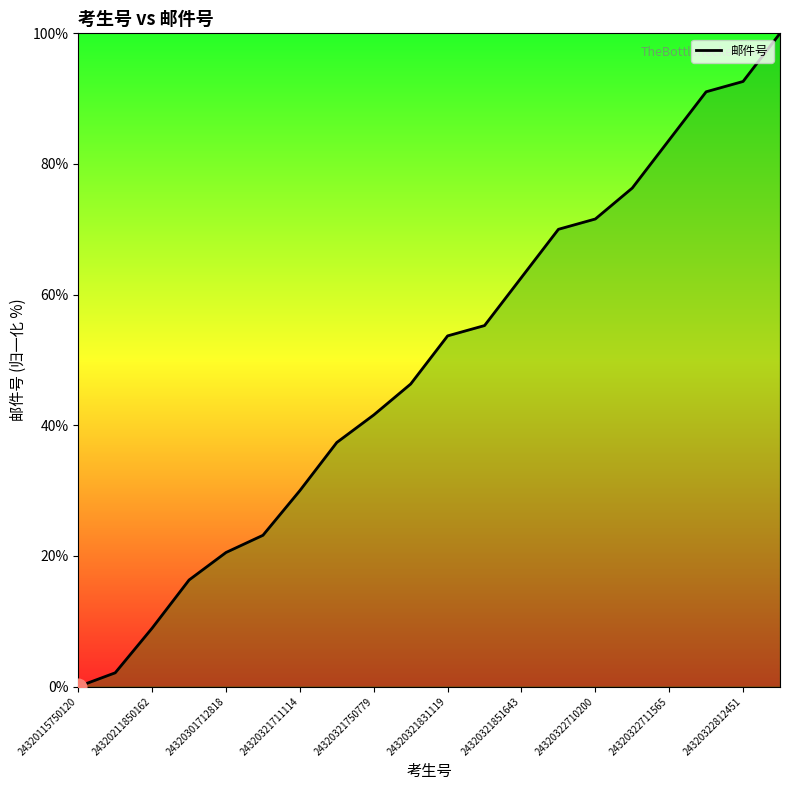

What is the average value?

49.2